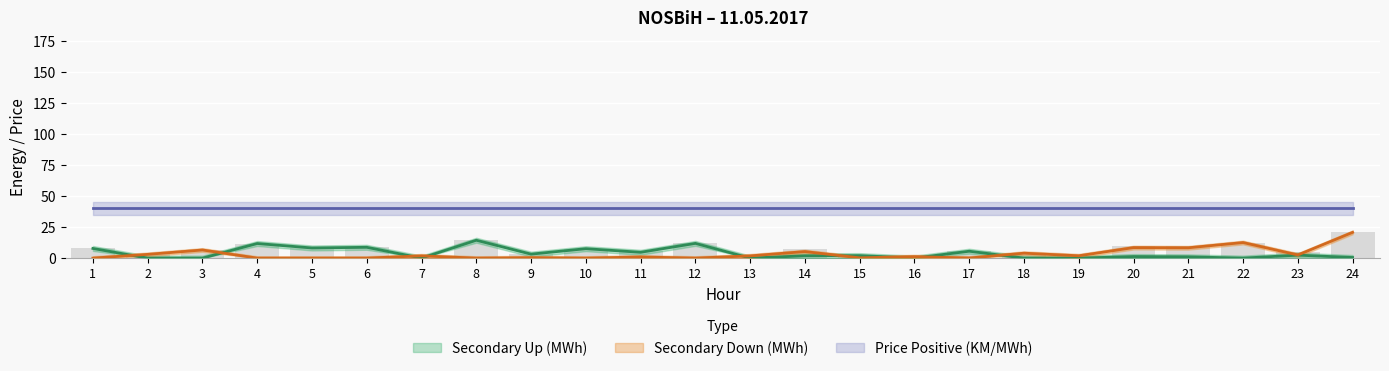

At which label is Secondary Up (MWh) closest to 7?

10